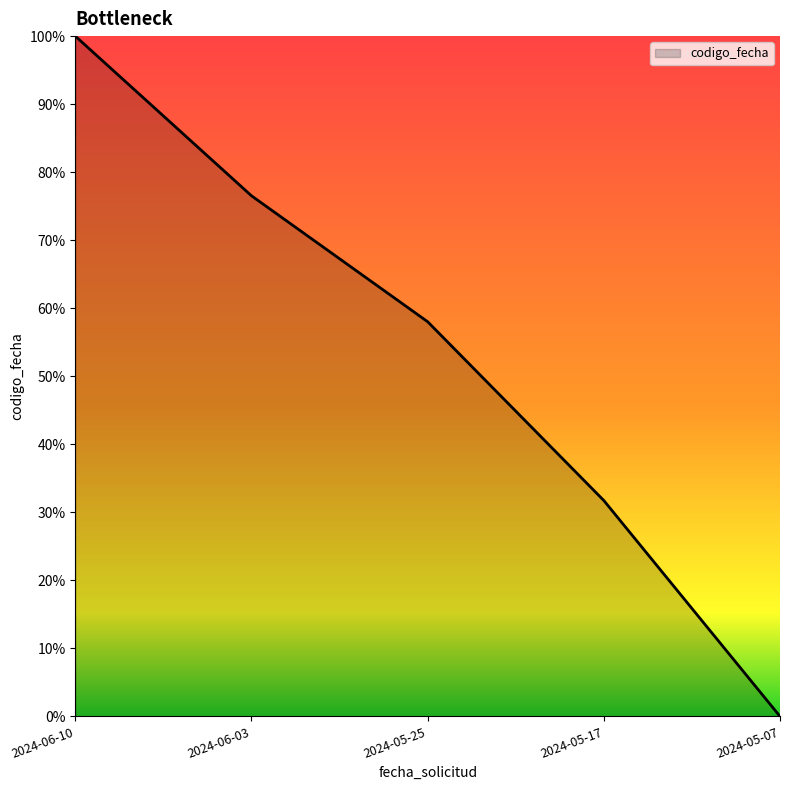

List the labels in order of value, largest first.

2024-06-10, 2024-06-03, 2024-05-25, 2024-05-17, 2024-05-07